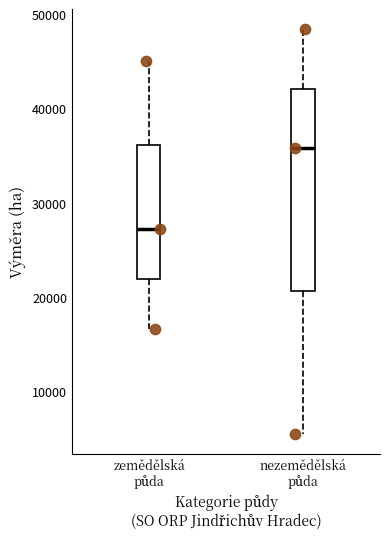

Where does the lower whisker of the box for zemědělská půda end on the y-axis? The values are not printed on the chart, so give them approximately, as read against the axis.

17000